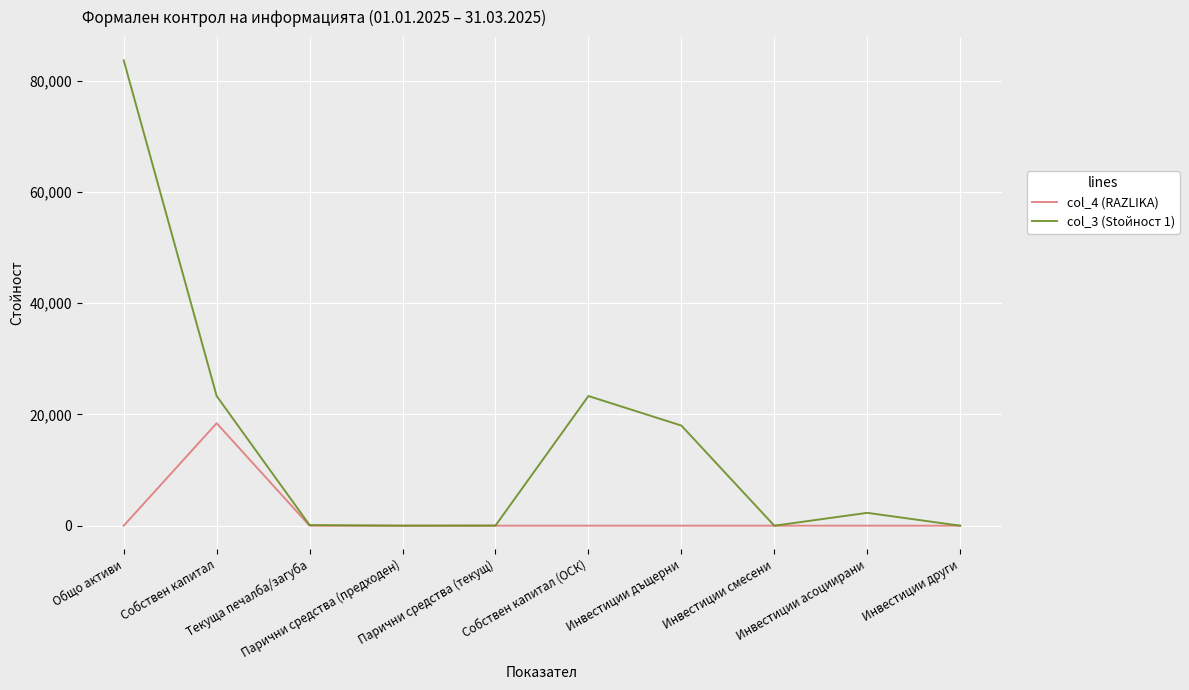

True or false: col_4 (RAZLIKA) has a value of 0 at Парични средства (предходен).

True